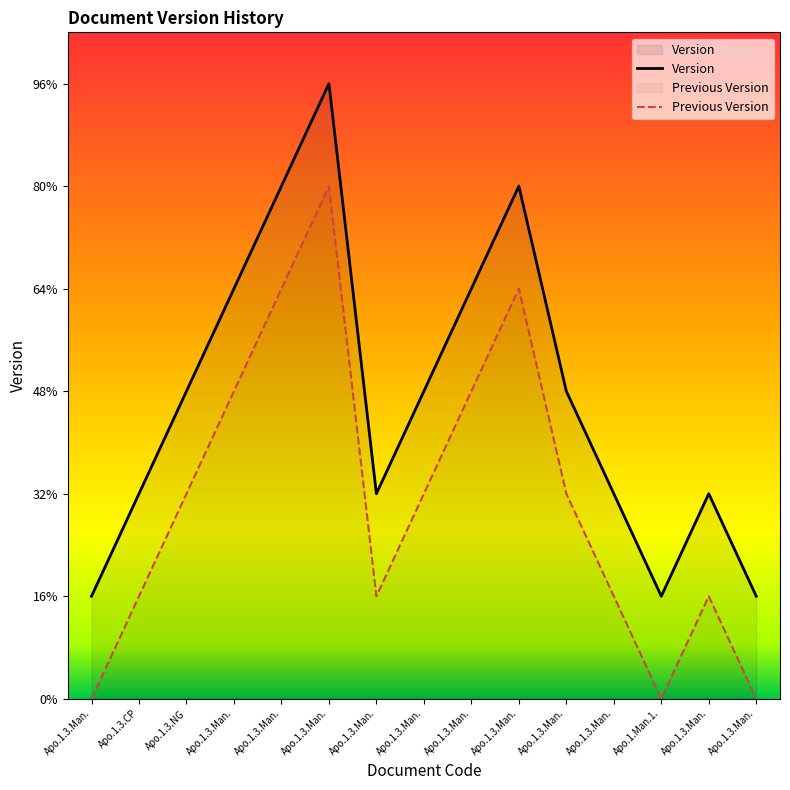

Rank the series at Apo.1.3.Man. from highest to lowest value.

Version, Previous Version